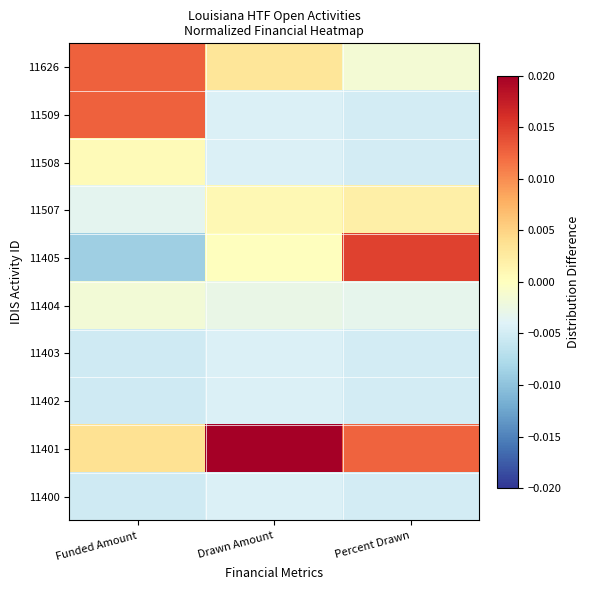

List the series in order of their peak value, highest first.

11401, 11405, 11509, 11626, 11507, 11508, 11404, 11400, 11402, 11403